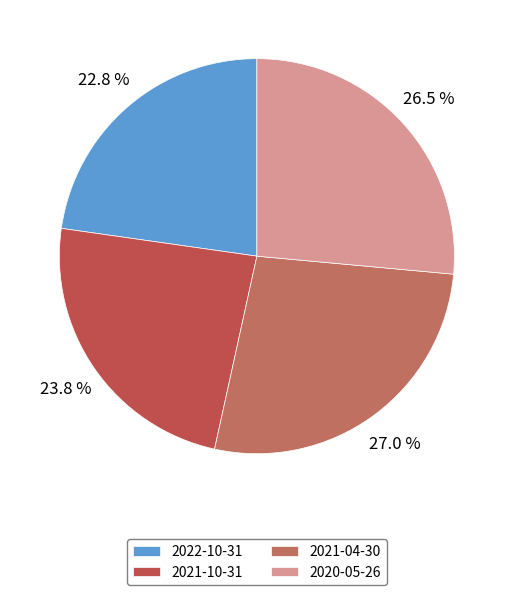

Rank the categories by value from lowest to highest.

2022-10-31, 2021-10-31, 2020-05-26, 2021-04-30